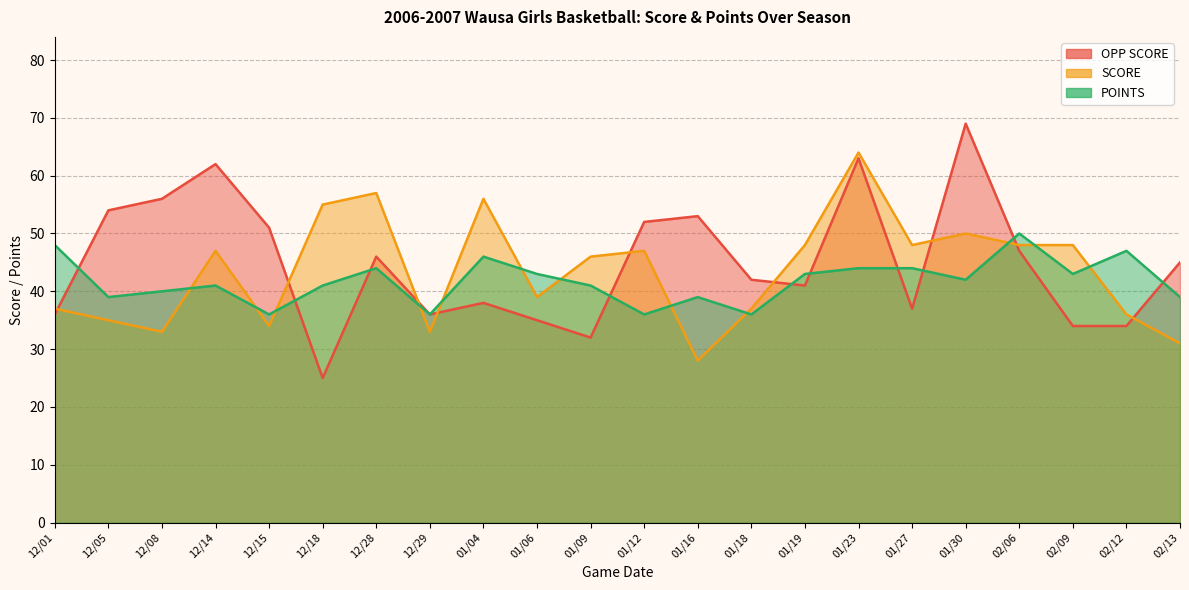

How many lines are shown in the chart?

3